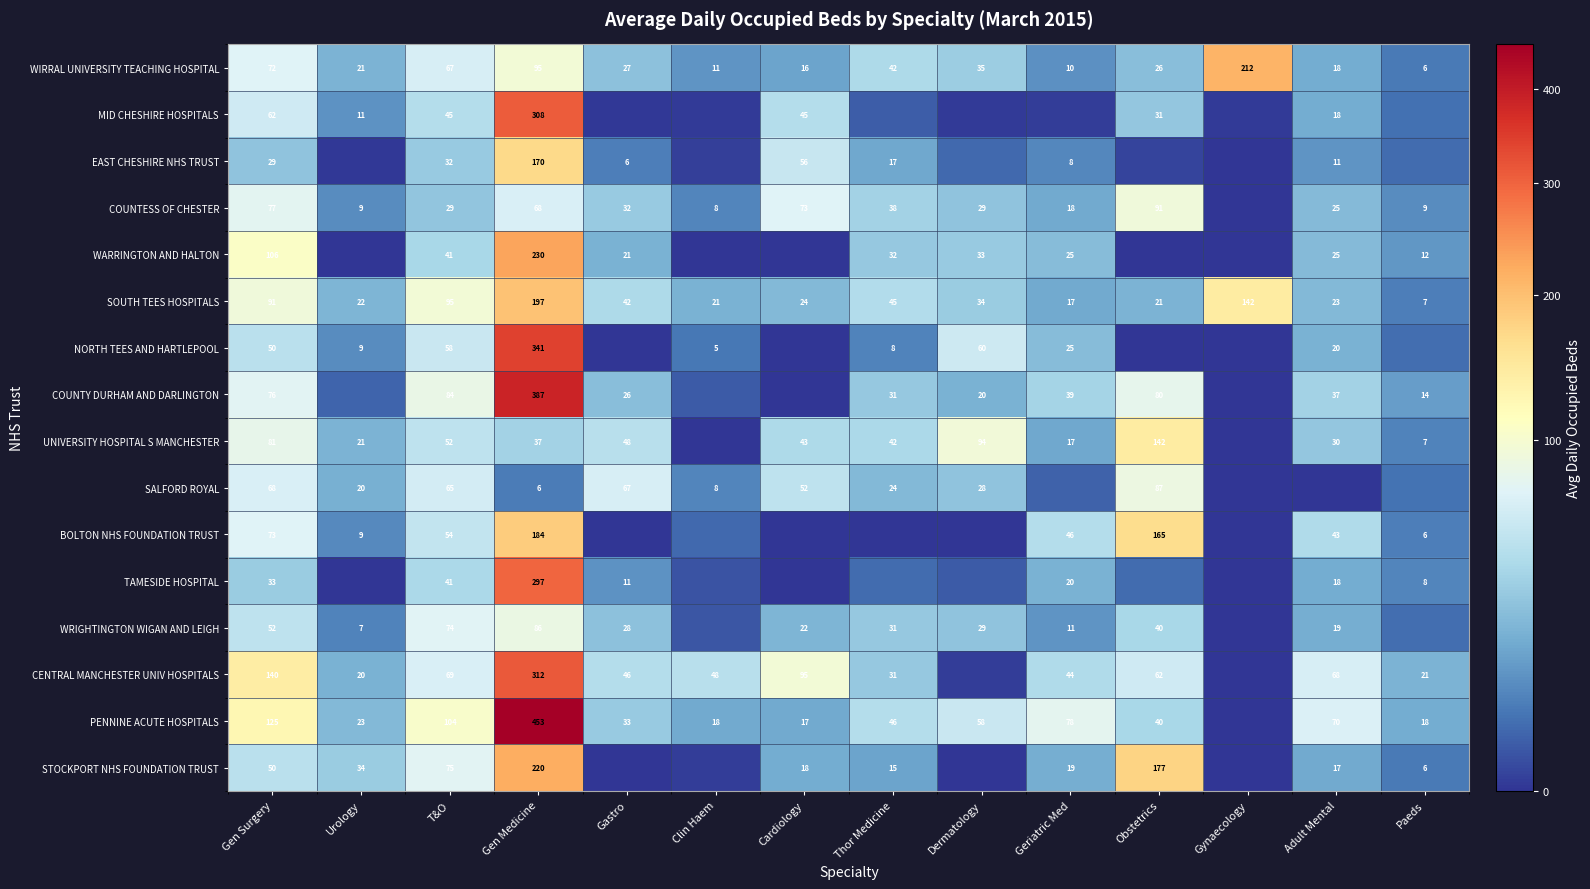

Which category has the highest value in the SOUTH TEES HOSPITALS series?

Gen Medicine